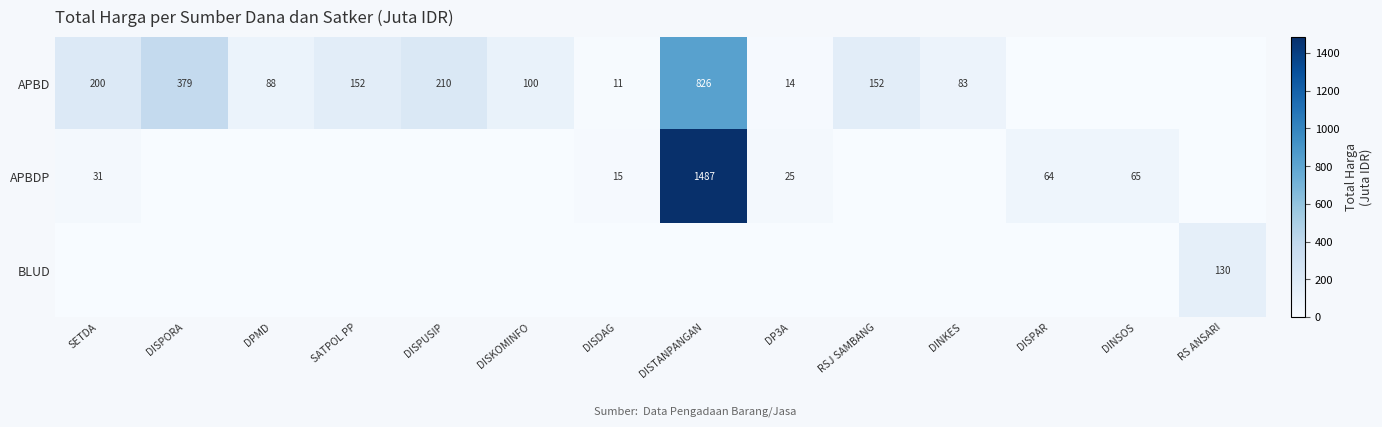

Is it true that APBD equals 210 at DISPUSIP?

True